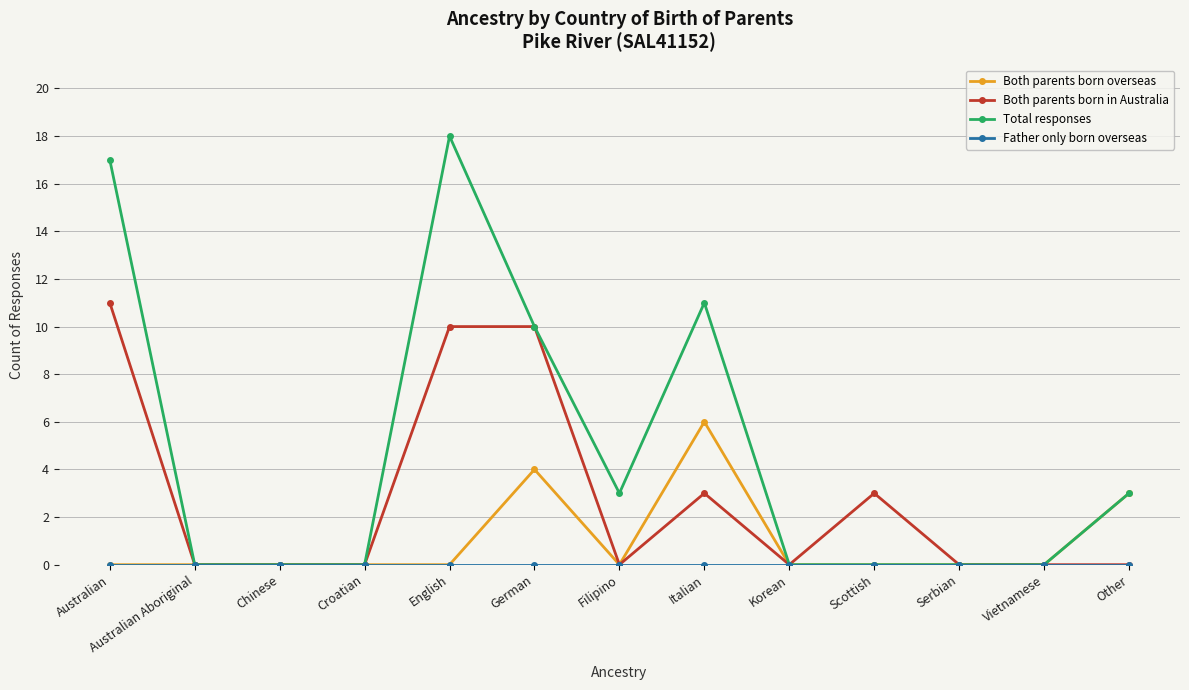

Which series has the largest total across all categories?

Total responses